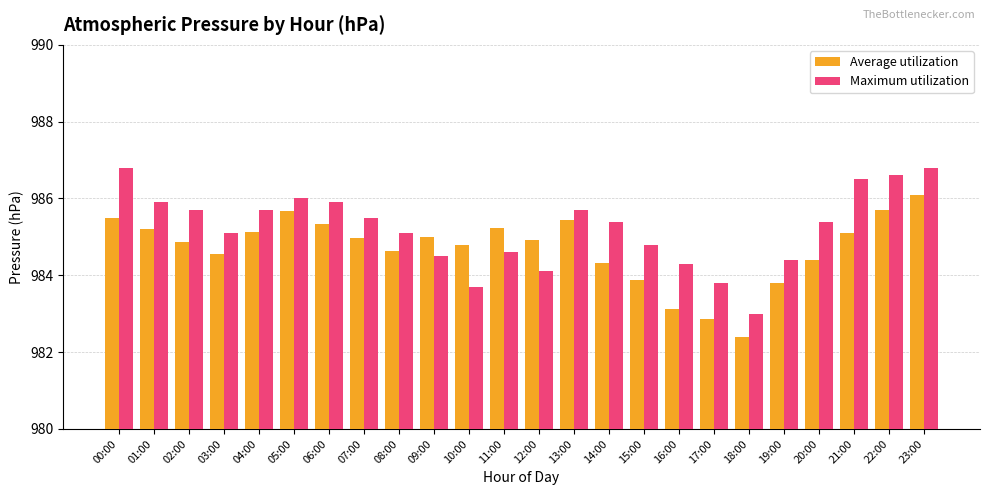

What is the spread (max minus min) of values at 12:00?

0.8